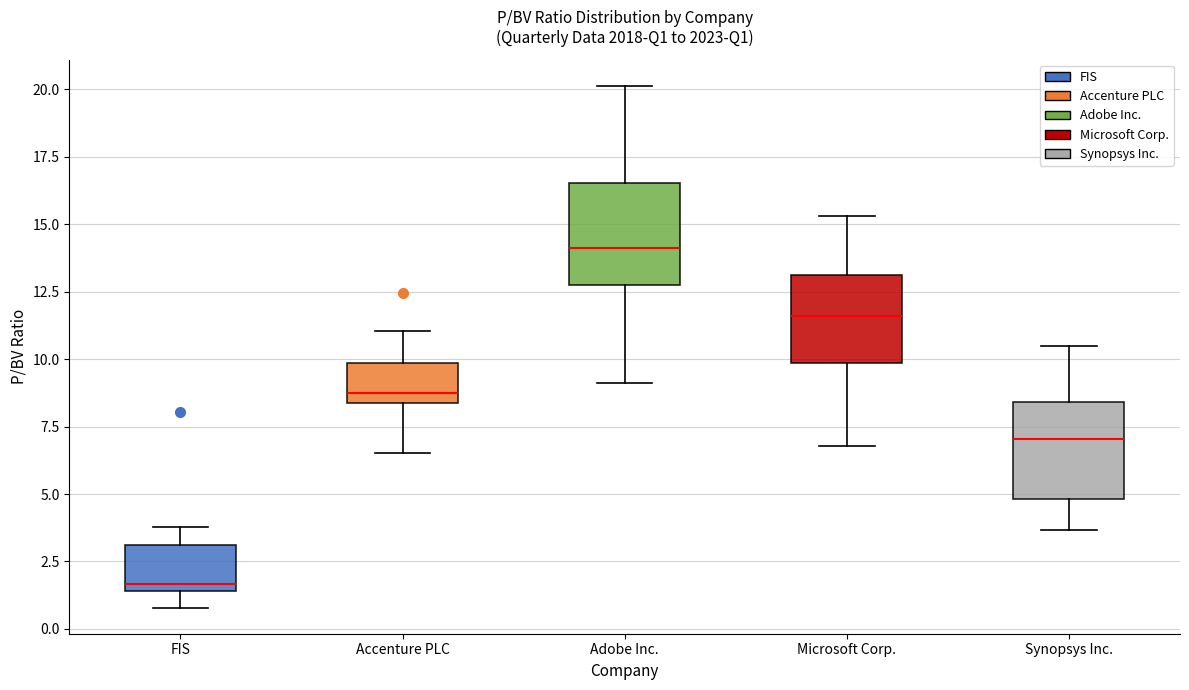

Reading left to right, read every box against the y-axis: the position of its median line, the range the box covers, and the ends of its whiskers. The values are not printed on the chart, so give them approximately, as read against the axis.

FIS: median 1.5 (just above the box's lower edge), box 1.5 to 3.0, whiskers 1.0 to 4.0
Accenture PLC: median 8.5 (just above the box's lower edge), box 8.5 to 10.0, whiskers 6.5 to 11.0
Adobe Inc.: median 14.0, box 13.0 to 16.5, whiskers 9.0 to 20.0
Microsoft Corp.: median 11.5, box 10.0 to 13.0, whiskers 7.0 to 15.5
Synopsys Inc.: median 7.0, box 5.0 to 8.5, whiskers 3.5 to 10.5